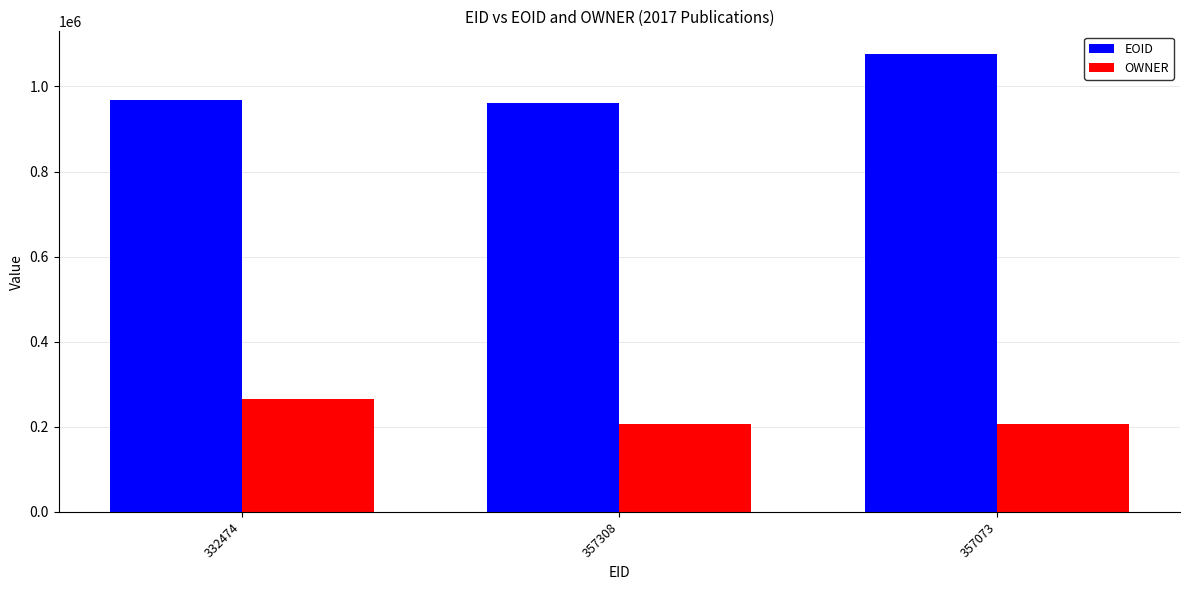

Reading left to right, what are all the values shown in this chart?

EOID: 332474=968102	357308=960448	357073=1075619
OWNER: 332474=264580	357308=207541	357073=207541